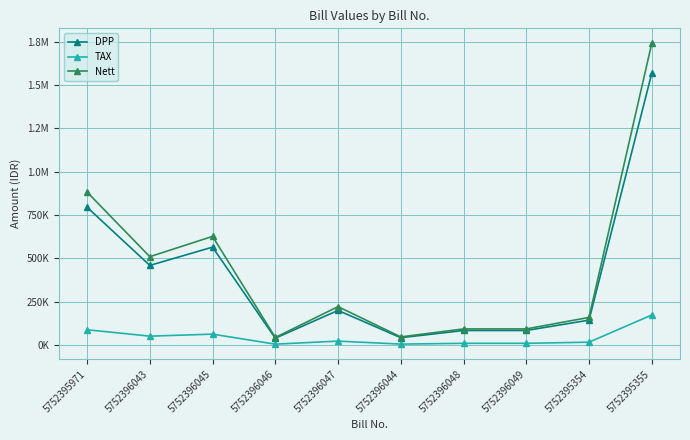

True or false: Nett and DPP intersect in this chart.

False